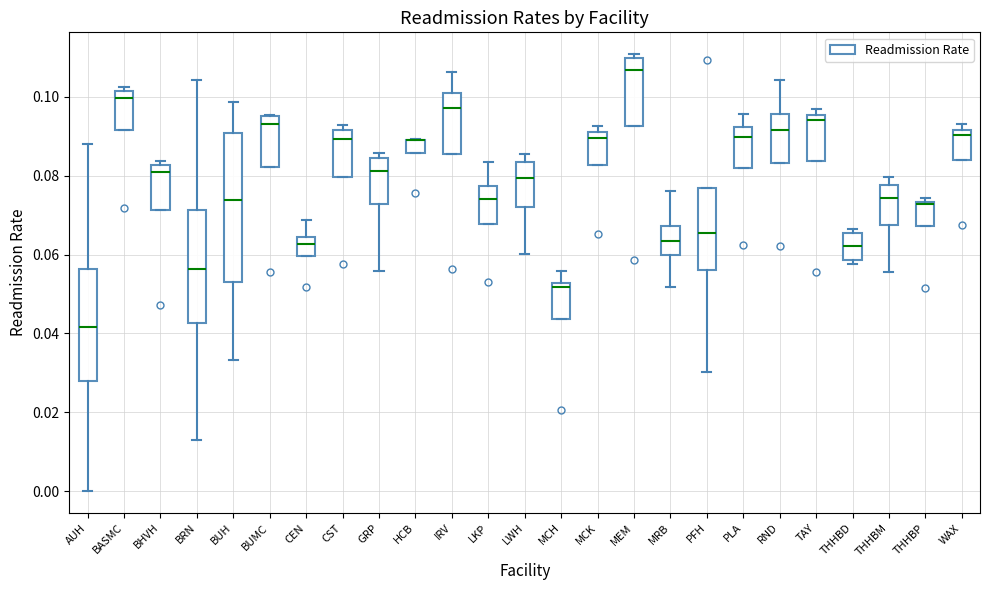

Reading left to right, read every box against the y-axis: the position of its median line, the range the box covers, and the ends of its whiskers. The values are not printed on the chart, so give them approximately, as read against the axis.

AUH: median 0.042, box 0.028 to 0.056, whiskers 0.000 to 0.088
BASMC: median 0.100, box 0.092 to 0.102, whiskers 0.092 to 0.102 (just above the box's upper edge)
BHVH: median 0.080, box 0.072 to 0.082, whiskers 0.072 to 0.084
BRN: median 0.056, box 0.042 to 0.072, whiskers 0.012 to 0.104
BUH: median 0.074, box 0.054 to 0.090, whiskers 0.034 to 0.098
BUMC: median 0.094, box 0.082 to 0.096, whiskers 0.082 to 0.096
CEN: median 0.062, box 0.060 to 0.064, whiskers 0.060 to 0.068
CST: median 0.090, box 0.080 to 0.092, whiskers 0.080 to 0.092 (just above the box's upper edge)
GRP: median 0.082, box 0.072 to 0.084, whiskers 0.056 to 0.086
HCB: median 0.090 (drawn on the box's upper edge), box 0.086 to 0.090, whiskers 0.086 to 0.090
IRV: median 0.098, box 0.086 to 0.102, whiskers 0.086 to 0.106
LKP: median 0.074, box 0.068 to 0.078, whiskers 0.068 to 0.084
LWH: median 0.080, box 0.072 to 0.084, whiskers 0.060 to 0.086
MCH: median 0.052 (just below the box's upper edge), box 0.044 to 0.052, whiskers 0.044 to 0.056
MCK: median 0.090, box 0.082 to 0.092, whiskers 0.082 to 0.092 (just above the box's upper edge)
MEM: median 0.106, box 0.092 to 0.110, whiskers 0.092 to 0.110 (just above the box's upper edge)
MRB: median 0.064, box 0.060 to 0.068, whiskers 0.052 to 0.076
PFH: median 0.066, box 0.056 to 0.076, whiskers 0.030 to 0.076
PLA: median 0.090, box 0.082 to 0.092, whiskers 0.082 to 0.096
RND: median 0.092, box 0.084 to 0.096, whiskers 0.084 to 0.104
TAY: median 0.094, box 0.084 to 0.096, whiskers 0.084 to 0.096 (just above the box's upper edge)
THHBD: median 0.062, box 0.058 to 0.066, whiskers 0.058 (just below the box's lower edge) to 0.066 (just above the box's upper edge)
THHBM: median 0.074, box 0.068 to 0.078, whiskers 0.056 to 0.080
THHBP: median 0.072, box 0.068 to 0.074, whiskers 0.068 to 0.074 (just above the box's upper edge)
WAX: median 0.090, box 0.084 to 0.092, whiskers 0.084 to 0.094